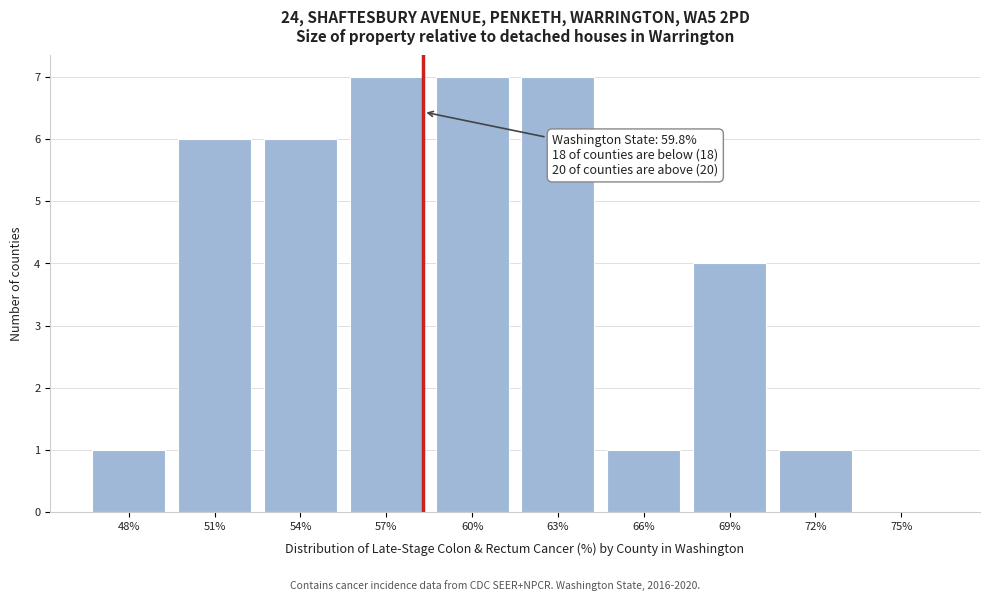

Reading left to right, what are all the values shown in this chart?

48%=1	51%=6	54%=6	57%=7	60%=7	63%=7	66%=1	69%=4	72%=1	75%=0